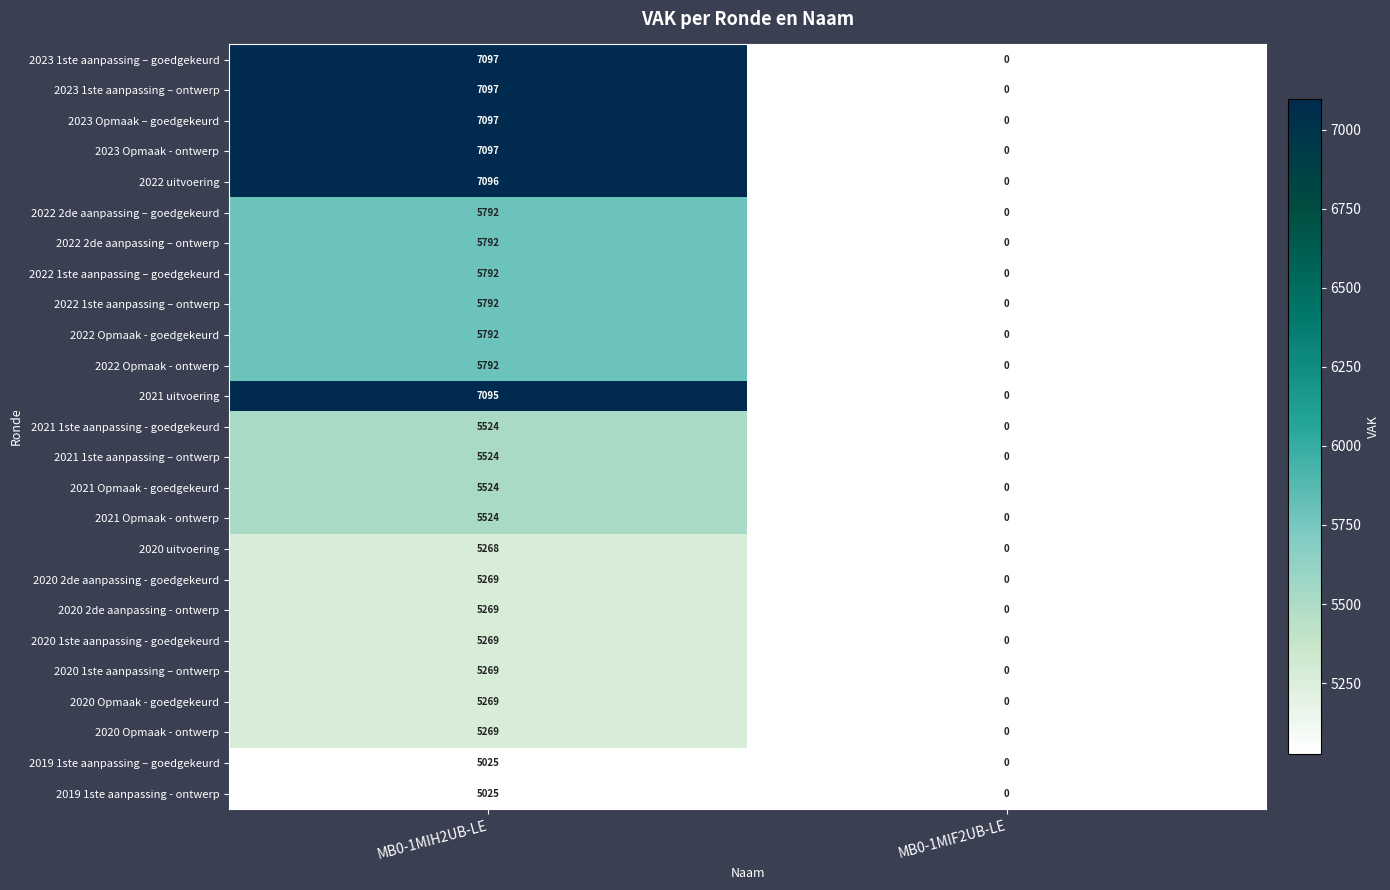

The 2022 2de aanpassing – goedgekeurd series shows 3546 at MB0-1MIF2UB-LE. True or false?

False